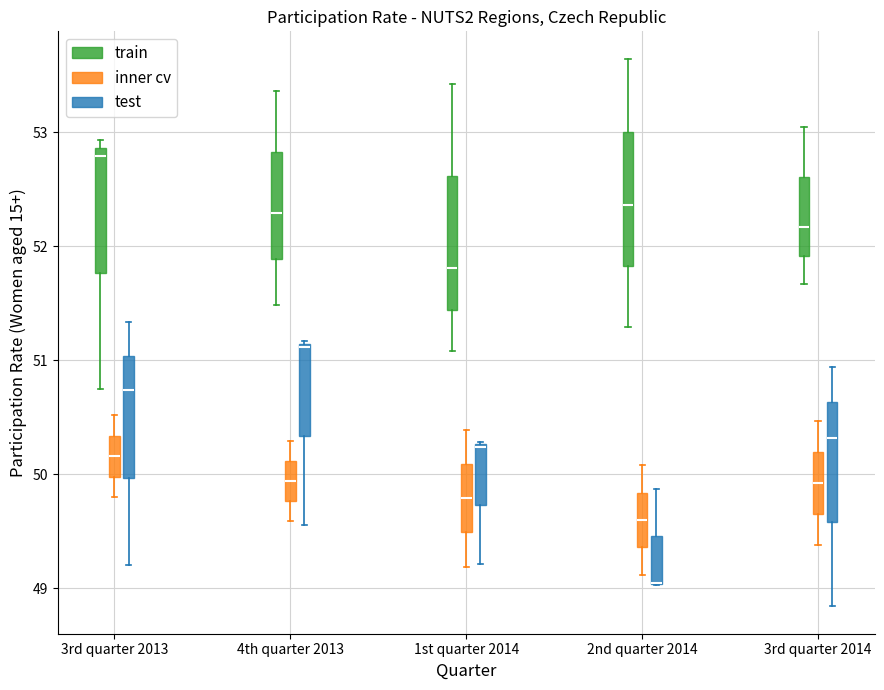

Reading left to right, transcribe this box plot: for each box, give where its median line is, the range the box spans, and where its two whiskers end, as read against the y-axis. The values are not printed on the chart, so give them approximately, as read against the axis.

3rd quarter 2013 (train): median 52.8, box 51.8 to 52.9, whiskers 50.7 to 52.9 (just above the box's upper edge)
3rd quarter 2013 (inner cv): median 50.2, box 50.0 to 50.3, whiskers 49.8 to 50.5
3rd quarter 2013 (test): median 50.7, box 50.0 to 51.0, whiskers 49.2 to 51.3
4th quarter 2013 (train): median 52.3, box 51.9 to 52.8, whiskers 51.5 to 53.4
4th quarter 2013 (inner cv): median 49.9, box 49.8 to 50.1, whiskers 49.6 to 50.3
4th quarter 2013 (test): median 51.1, box 50.3 to 51.1, whiskers 49.6 to 51.2
1st quarter 2014 (train): median 51.8, box 51.4 to 52.6, whiskers 51.1 to 53.4
1st quarter 2014 (inner cv): median 49.8, box 49.5 to 50.1, whiskers 49.2 to 50.4
1st quarter 2014 (test): median 50.2, box 49.7 to 50.3, whiskers 49.2 to 50.3
2nd quarter 2014 (train): median 52.4, box 51.8 to 53.0, whiskers 51.3 to 53.6
2nd quarter 2014 (inner cv): median 49.6, box 49.4 to 49.8, whiskers 49.1 to 50.1
2nd quarter 2014 (test): median 49.0 (drawn on the box's lower edge), box 49.0 to 49.5, whiskers 49.0 to 49.9
3rd quarter 2014 (train): median 52.2, box 51.9 to 52.6, whiskers 51.7 to 53.0
3rd quarter 2014 (inner cv): median 49.9, box 49.6 to 50.2, whiskers 49.4 to 50.5
3rd quarter 2014 (test): median 50.3, box 49.6 to 50.6, whiskers 48.8 to 50.9